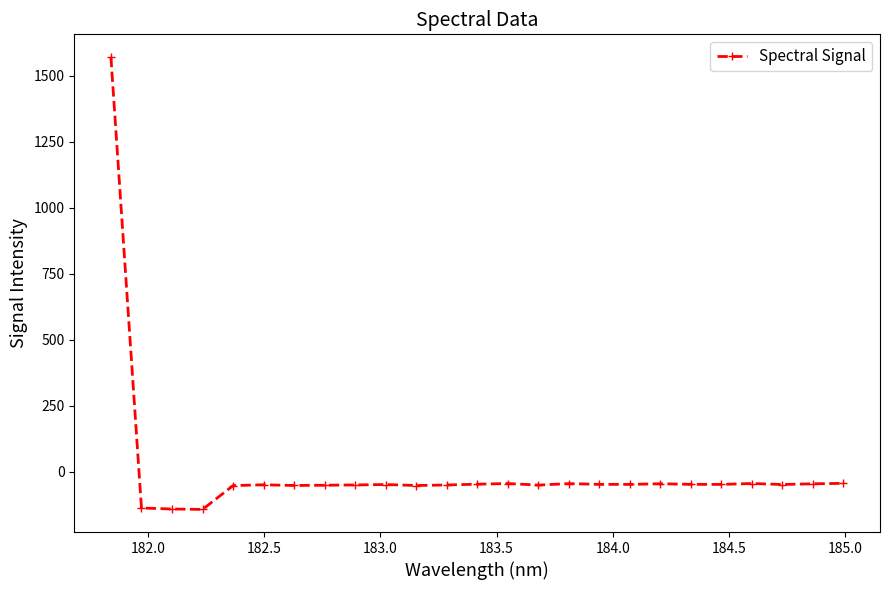

What is the value of the 18th point from the left?

-47.8